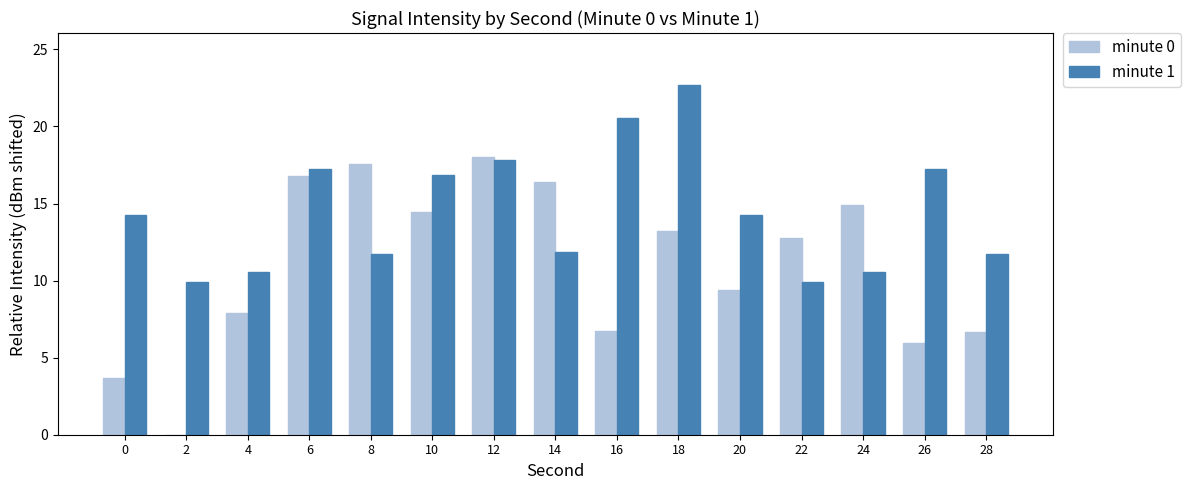

What is the total value across all series at 28?

18.4